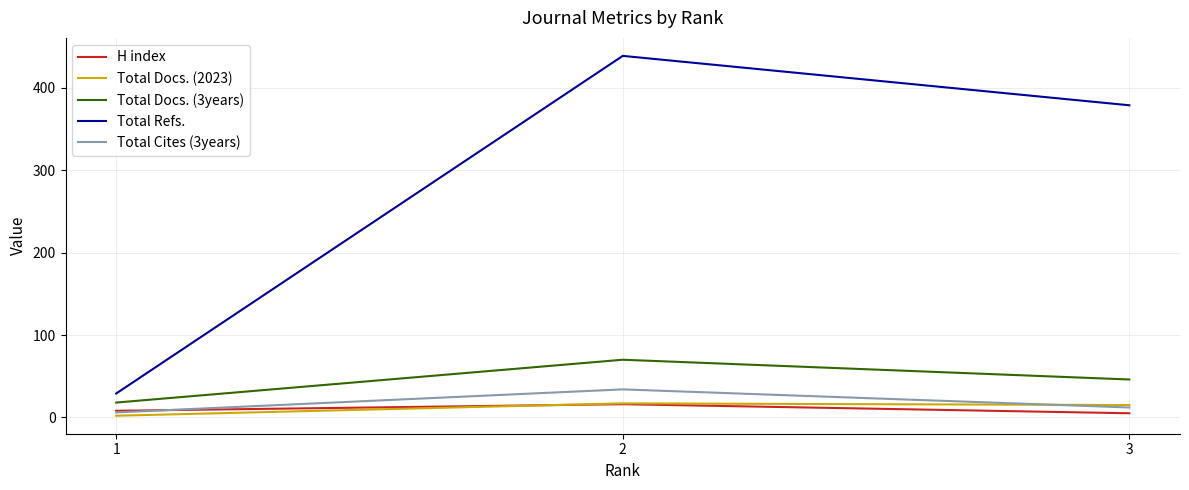

Read the Total Docs. (2023) value at 3.

15